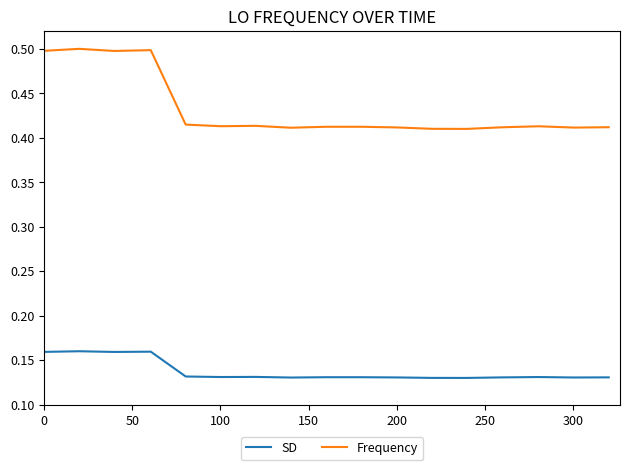

True or false: SD has more than 2 points higher than both neighbors.

True